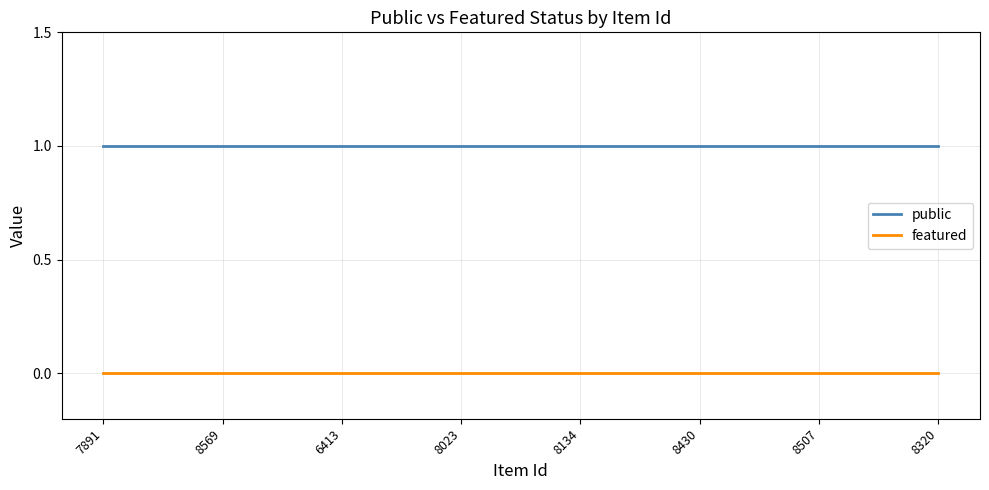

The featured series shows 0 at 8430. True or false?

True